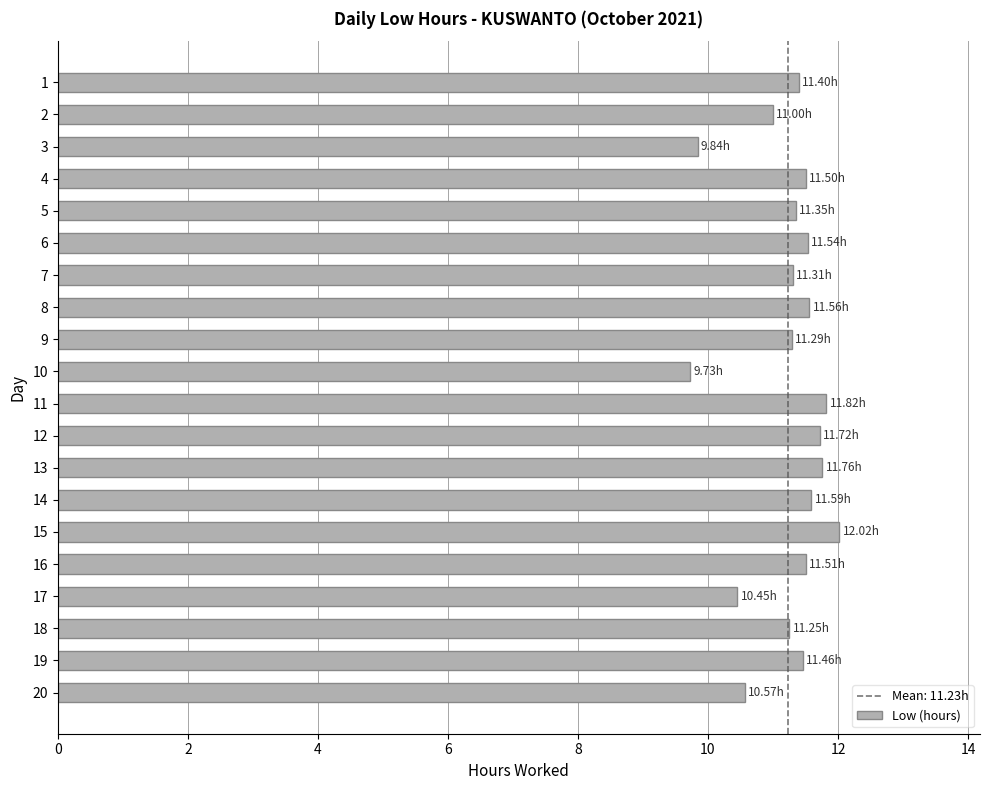

What is the change in value from 13 to 15?

+0.3